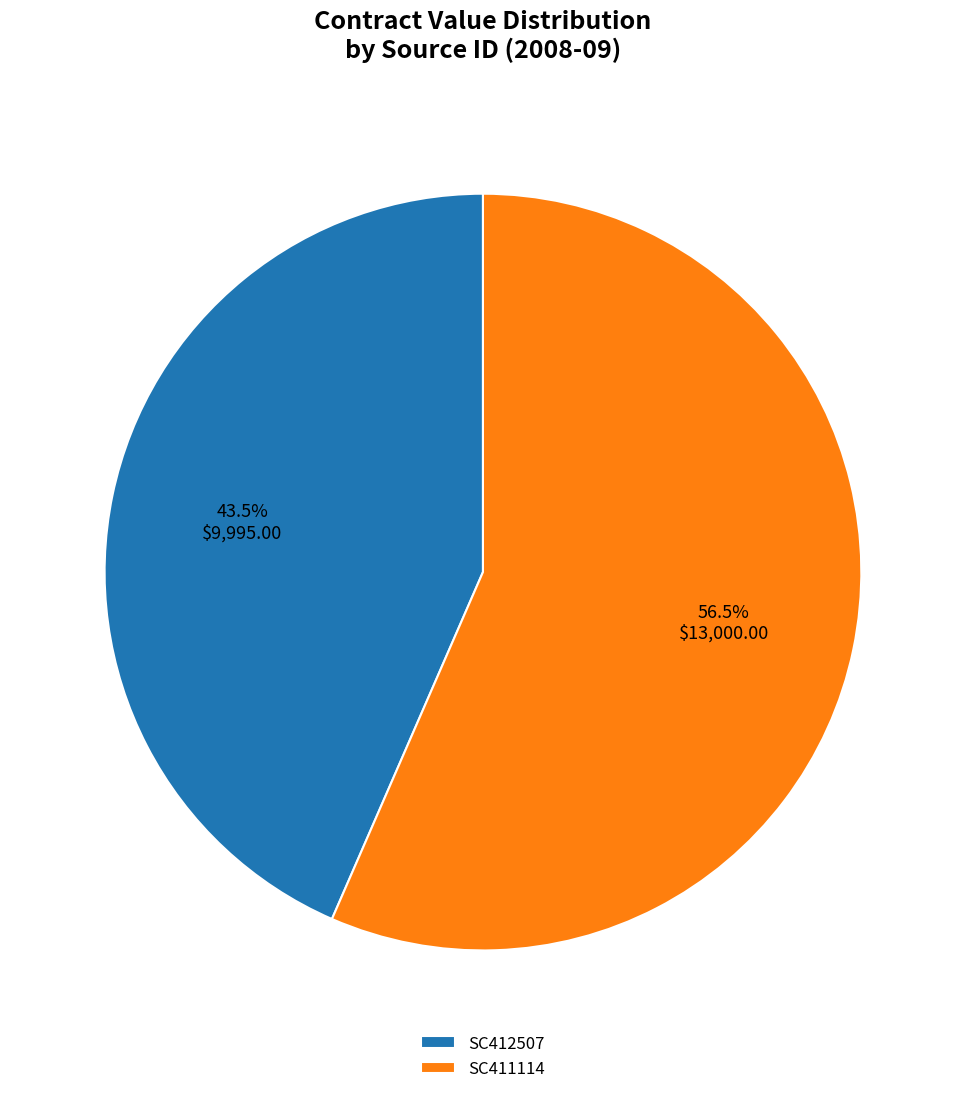

Is the sum of SC411114 and SC412507 greater than half?

Yes